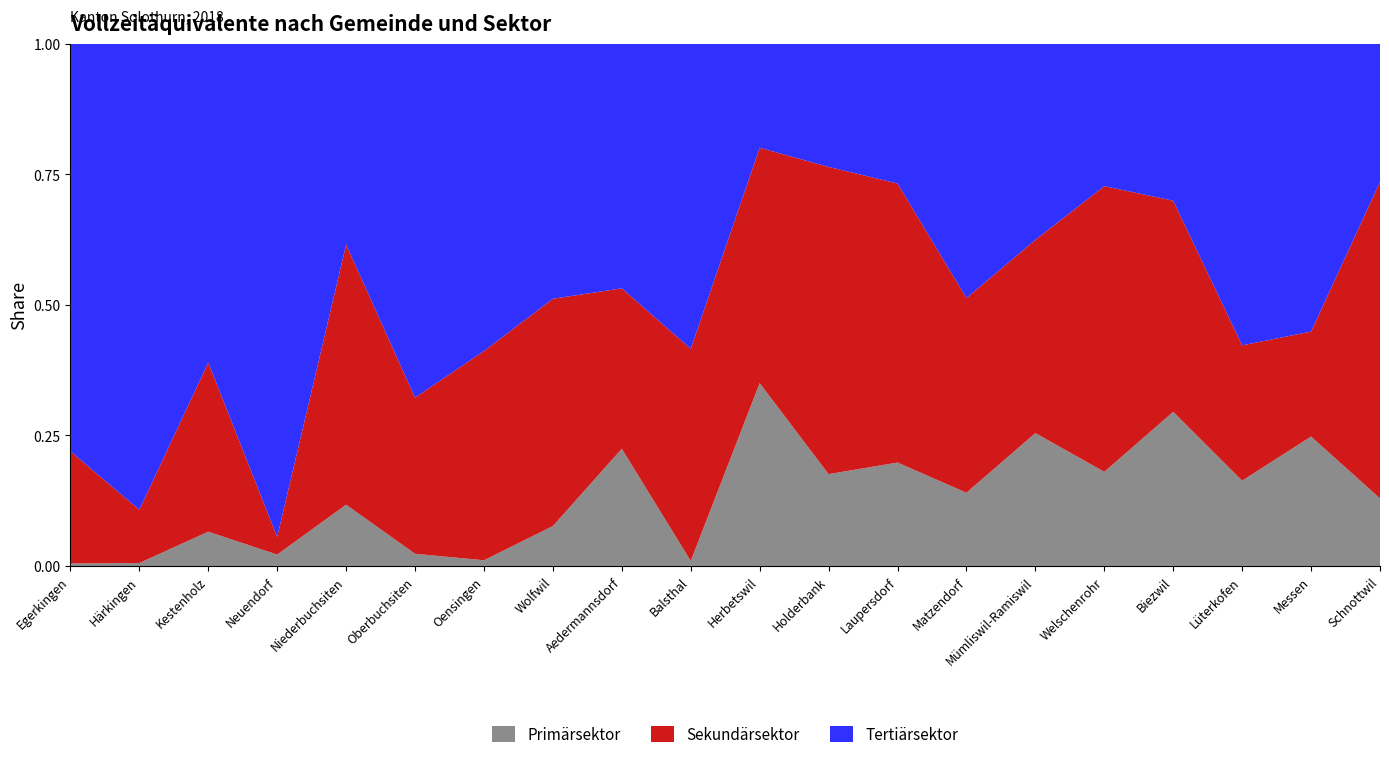

Reading right to left, transcribe all the data shown in this chart.

Primärsektor: Schnottwil=32.8	Messen=67.1	Lüterkofen=18.8	Biezwil=17.6	Welschenrohr=35.3	Mümliswil-Ramiswil=137.9	Matzendorf=42.5	Laupersdorf=62.2	Holderbank=33.1	Herbetswil=31.0	Balsthal=20.0	Aedermannsdorf=28.2	Wolfwil=41.3	Oensingen=49.0	Oberbuchsiten=10.8	Niederbuchsiten=62.0	Neuendorf=38.7	Kestenholz=33.8	Härkingen=16.5	Egerkingen=14.5
Sekundärsektor: Schnottwil=153.6	Messen=54.4	Lüterkofen=29.8	Biezwil=24.1	Welschenrohr=107.1	Mümliswil-Ramiswil=200.5	Matzendorf=112.9	Laupersdorf=167.8	Holderbank=110.7	Herbetswil=39.9	Balsthal=835.5	Aedermannsdorf=38.6	Wolfwil=235.1	Oensingen=1794.9	Oberbuchsiten=137.9	Niederbuchsiten=263.0	Neuendorf=59.6	Kestenholz=166.6	Härkingen=297.6	Egerkingen=634.2
Tertiärsektor: Schnottwil=66.9	Messen=149.1	Lüterkofen=66.4	Biezwil=17.9	Welschenrohr=53.3	Mümliswil-Ramiswil=203.3	Matzendorf=147.4	Laupersdorf=83.9	Holderbank=44.3	Herbetswil=17.6	Balsthal=1201.3	Aedermannsdorf=58.8	Wolfwil=263.6	Oensingen=2634.5	Oberbuchsiten=312.5	Niederbuchsiten=202.9	Neuendorf=1673.4	Kestenholz=314.0	Härkingen=2604.0	Egerkingen=2303.3